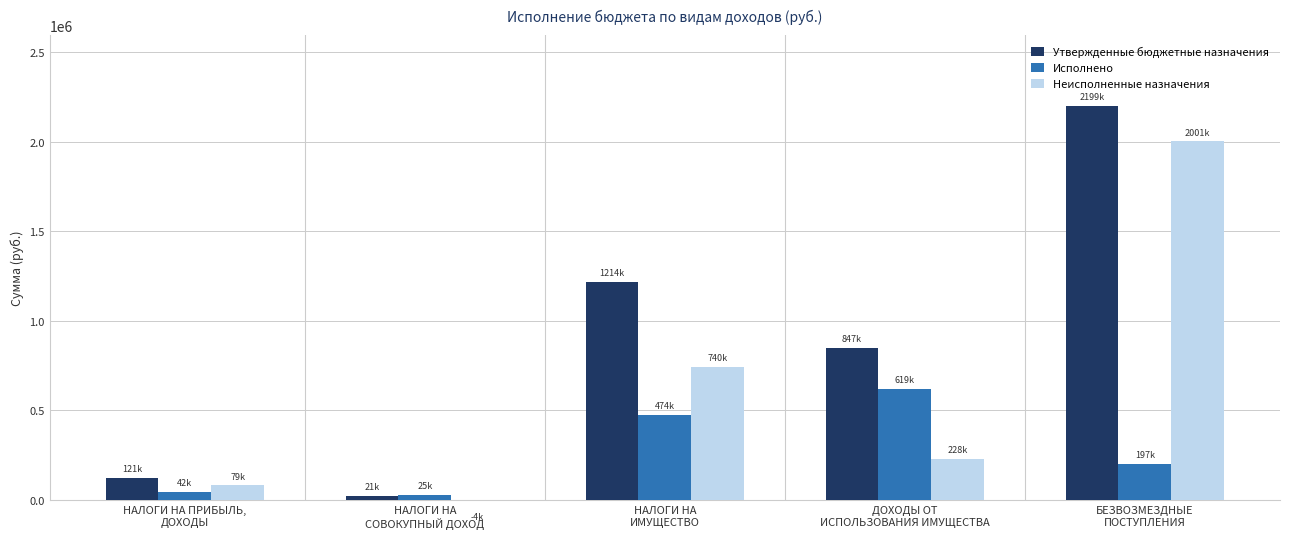

What are all the series names shown in the legend?

Утвержденные бюджетные назначения, Исполнено, Неисполненные назначения